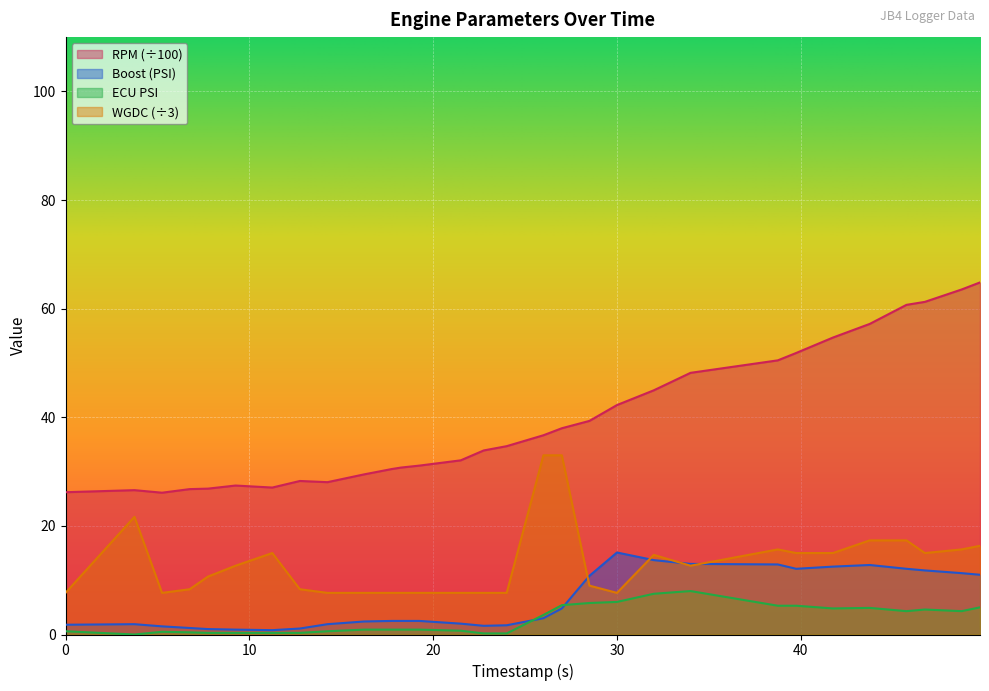

Where do wgdc and boost first cross each other?

27.0 and 28.5